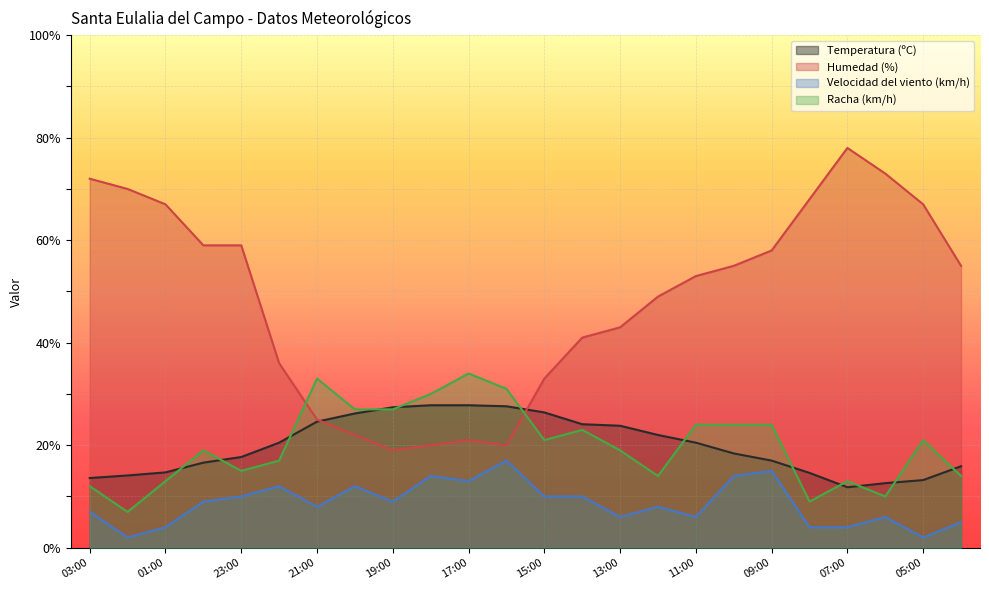

List the labels in order of Velocidad del viento (km/h) value, largest first.

16:00, 09:00, 18:00, 10:00, 17:00, 22:00, 20:00, 23:00, 15:00, 14:00, 00:00, 19:00, 21:00, 12:00, 03:00, 13:00, 11:00, 06:00, 04:00, 01:00, 08:00, 07:00, 02:00, 05:00